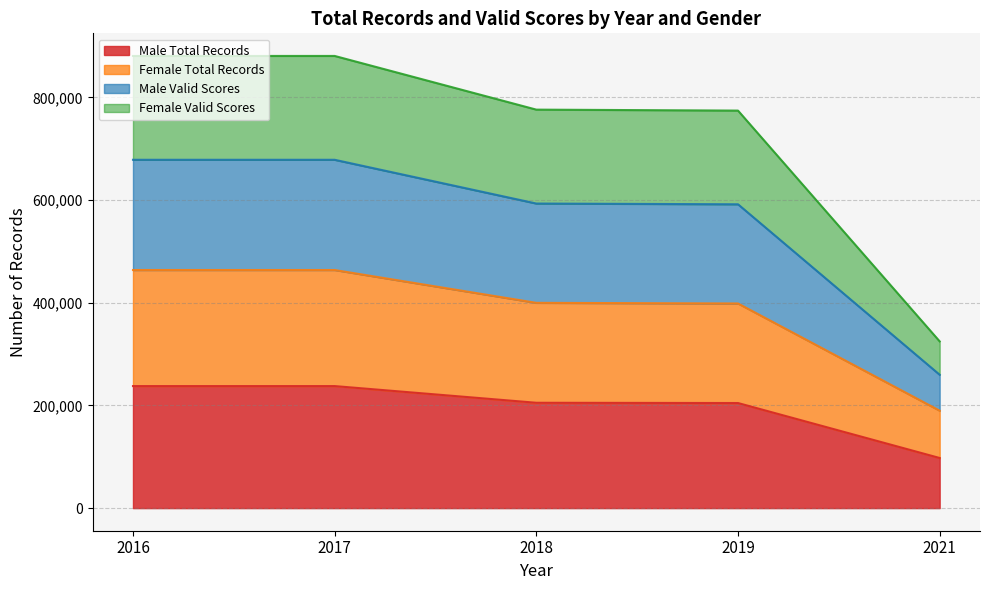

What is the average value of the Female Total Records series?

383212